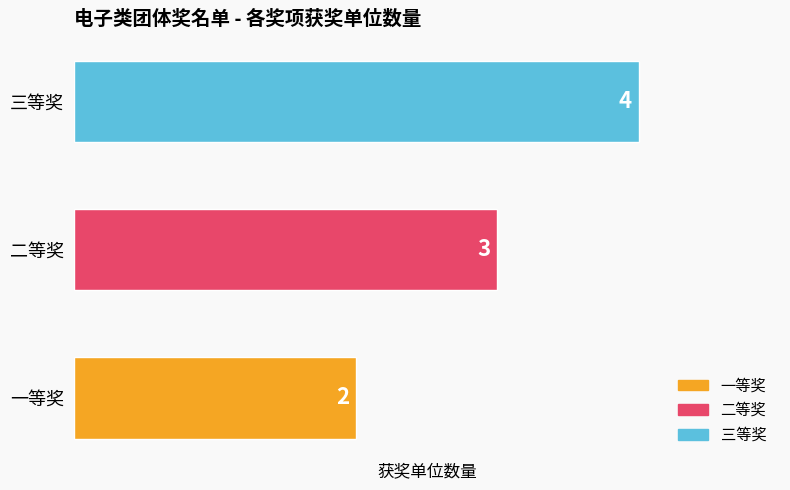

Where is the data nearest to the value 3?

二等奖